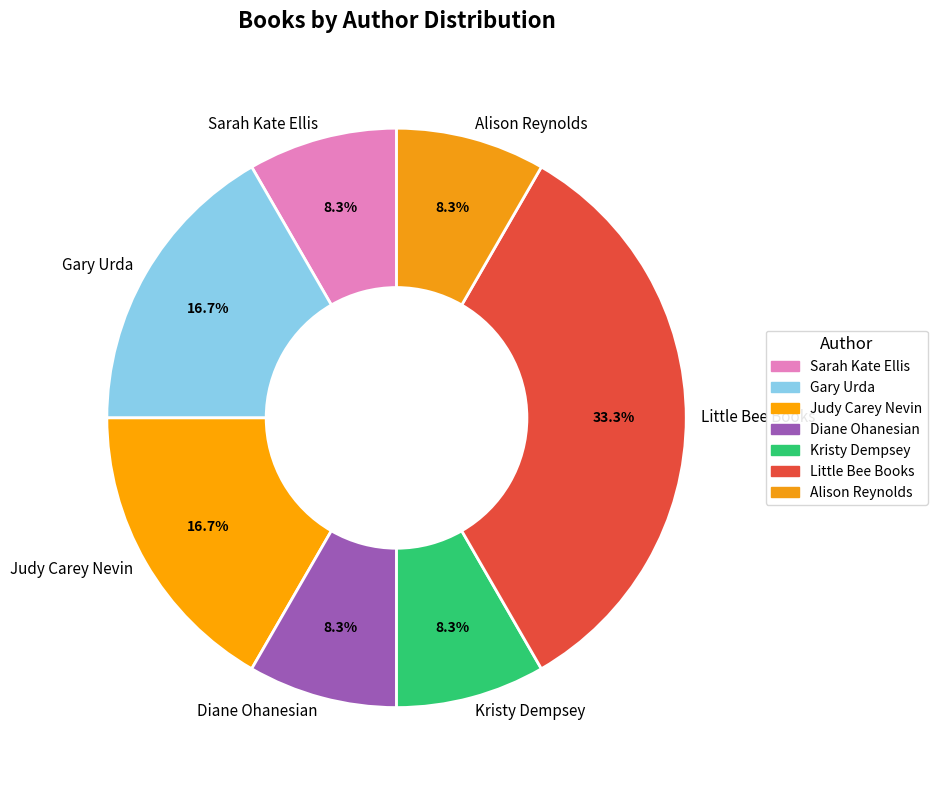

Is it true that Kristy Dempsey is 8% of the pie?

True